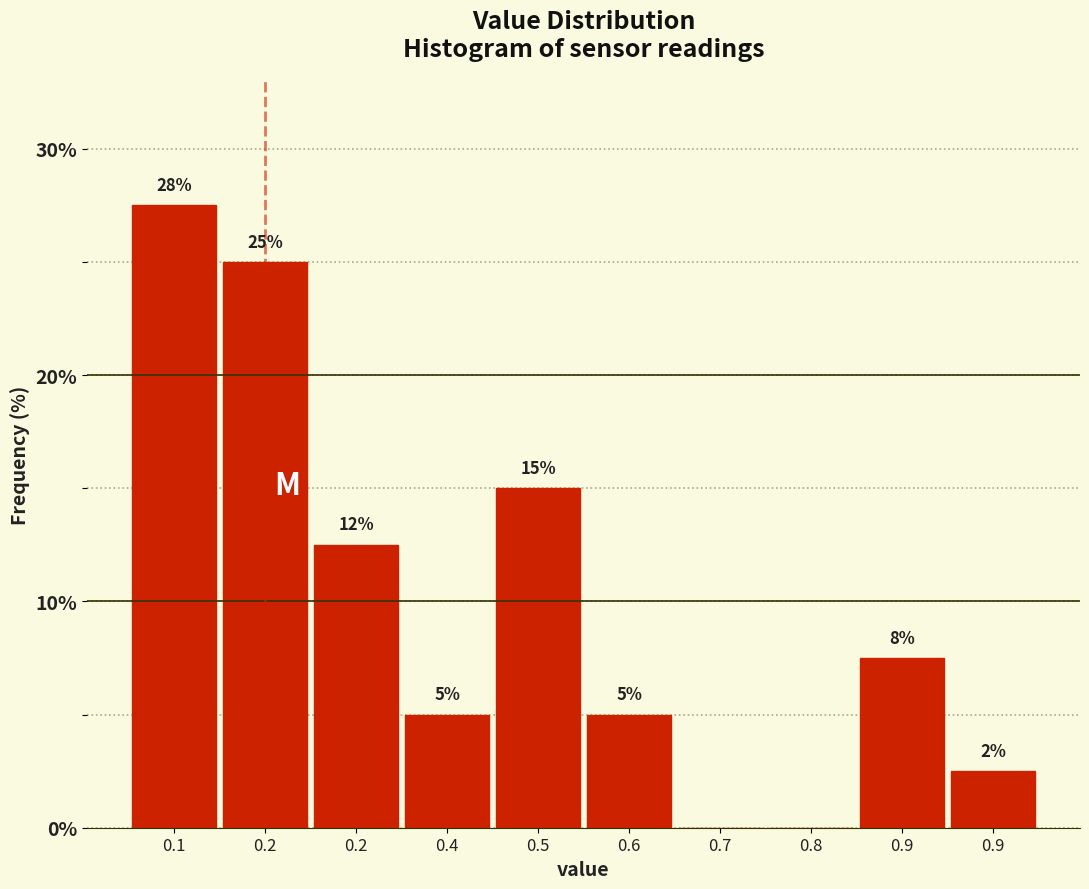

How many distinct data groups are displayed?

1